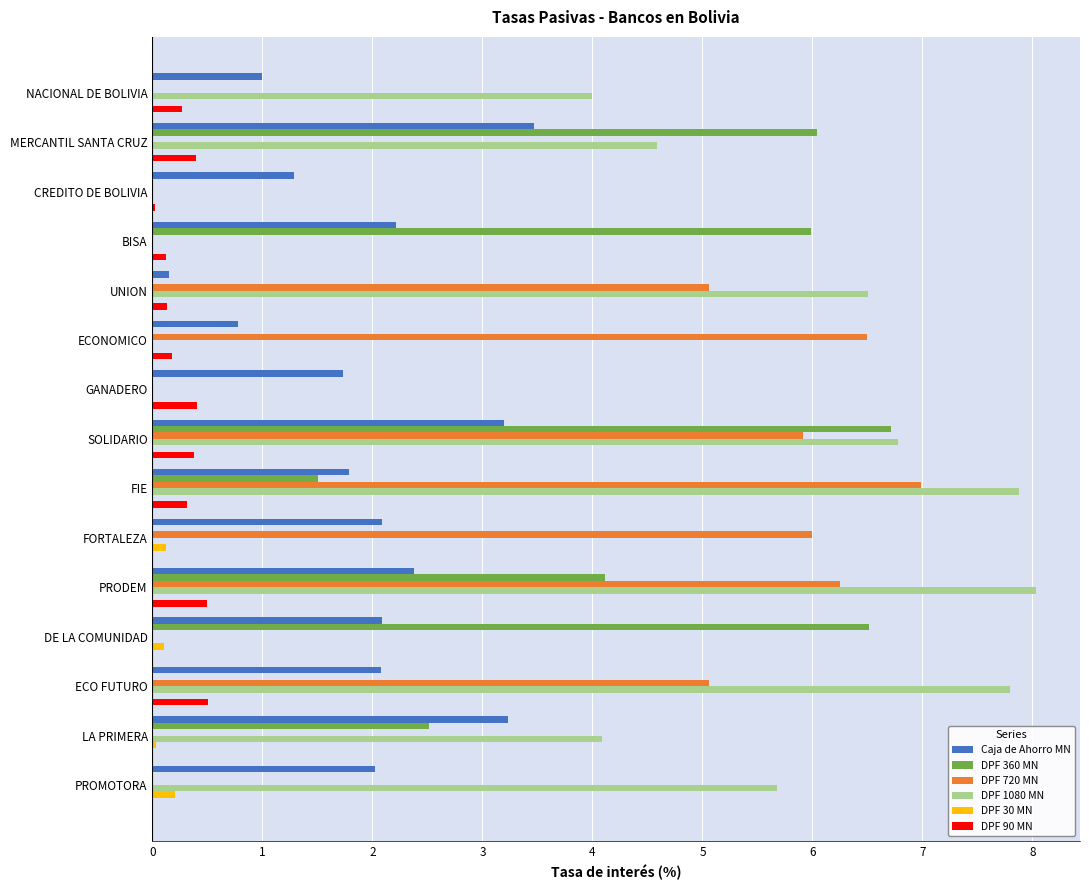

What is the sum of all DPF 1080 MN values?

55.3